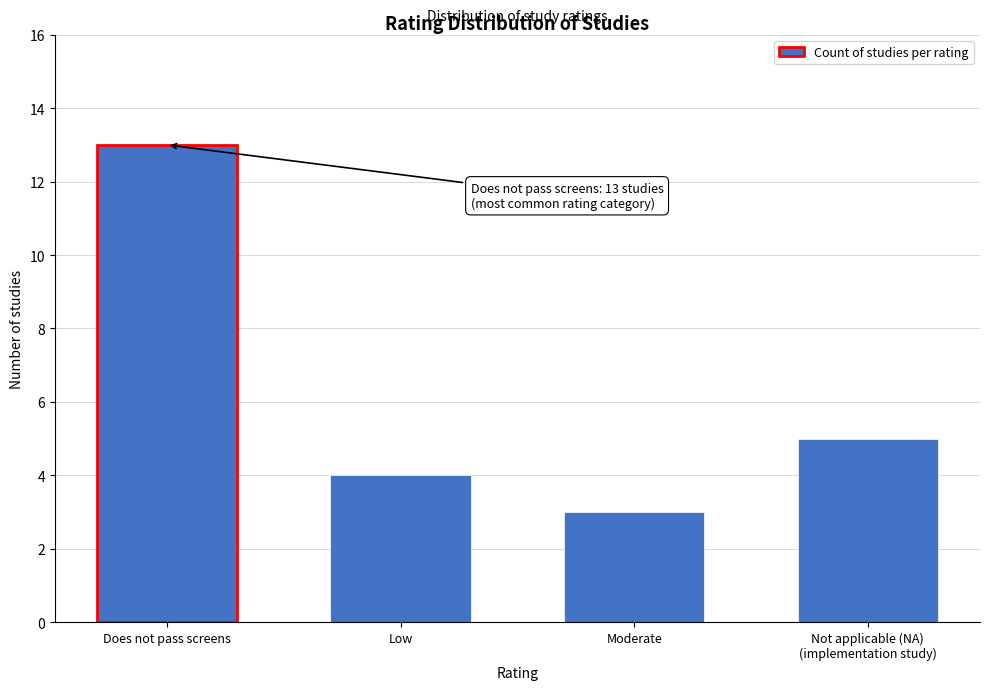

Reading right to left, transcribe all the data shown in this chart.

5	3	4	13